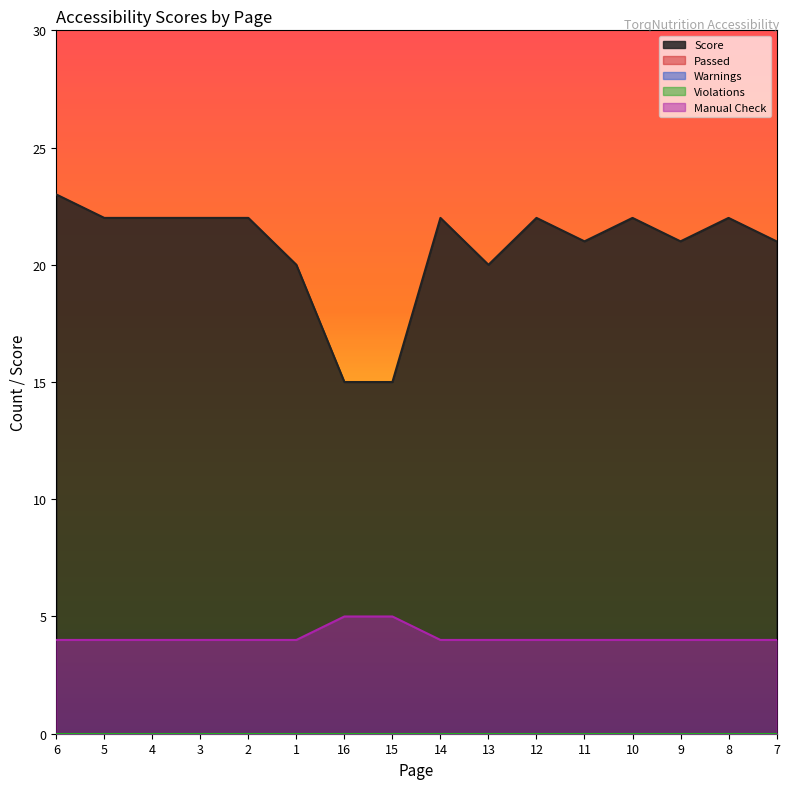

How many distinct data groups are displayed?

5